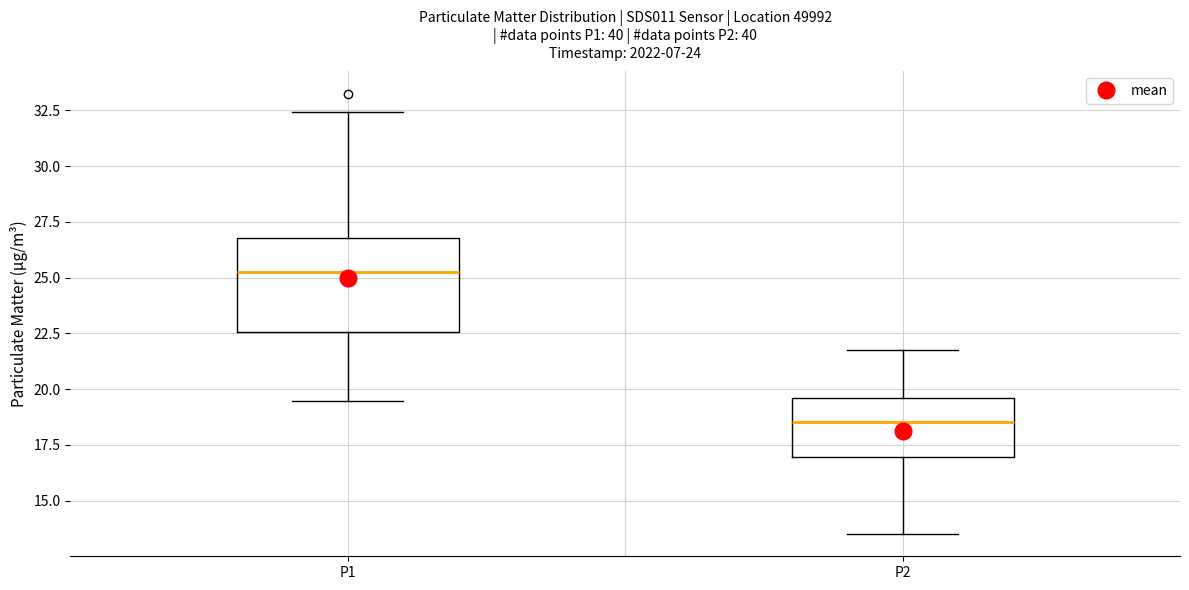

Comparing the boxes themselves (not the whiskers), which one is the tallest?

P1